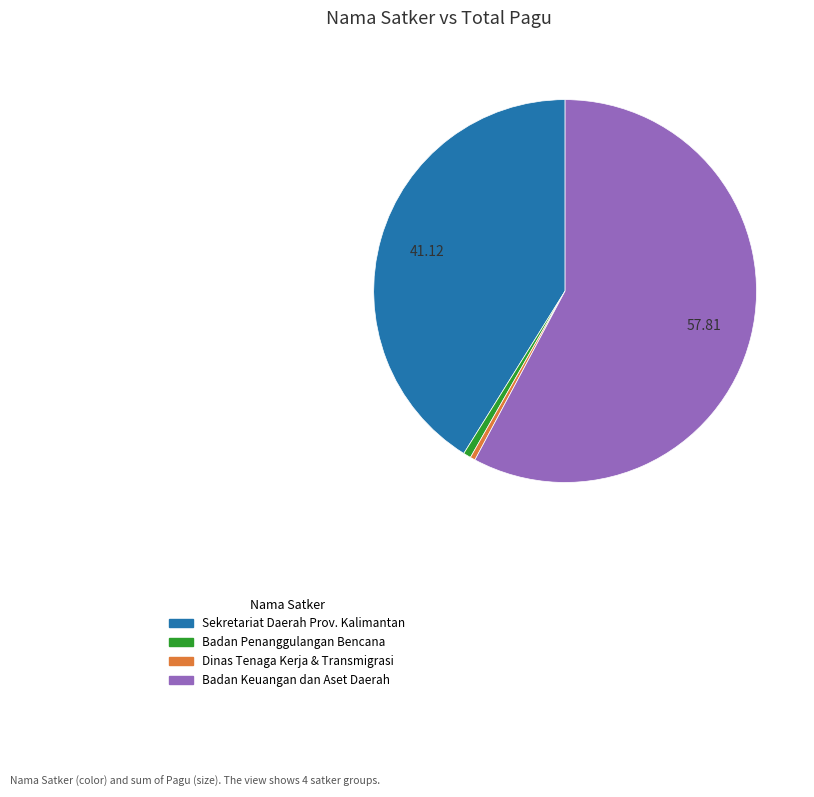

Which category has the biggest portion of the pie?

Badan Keuangan dan Aset Daerah